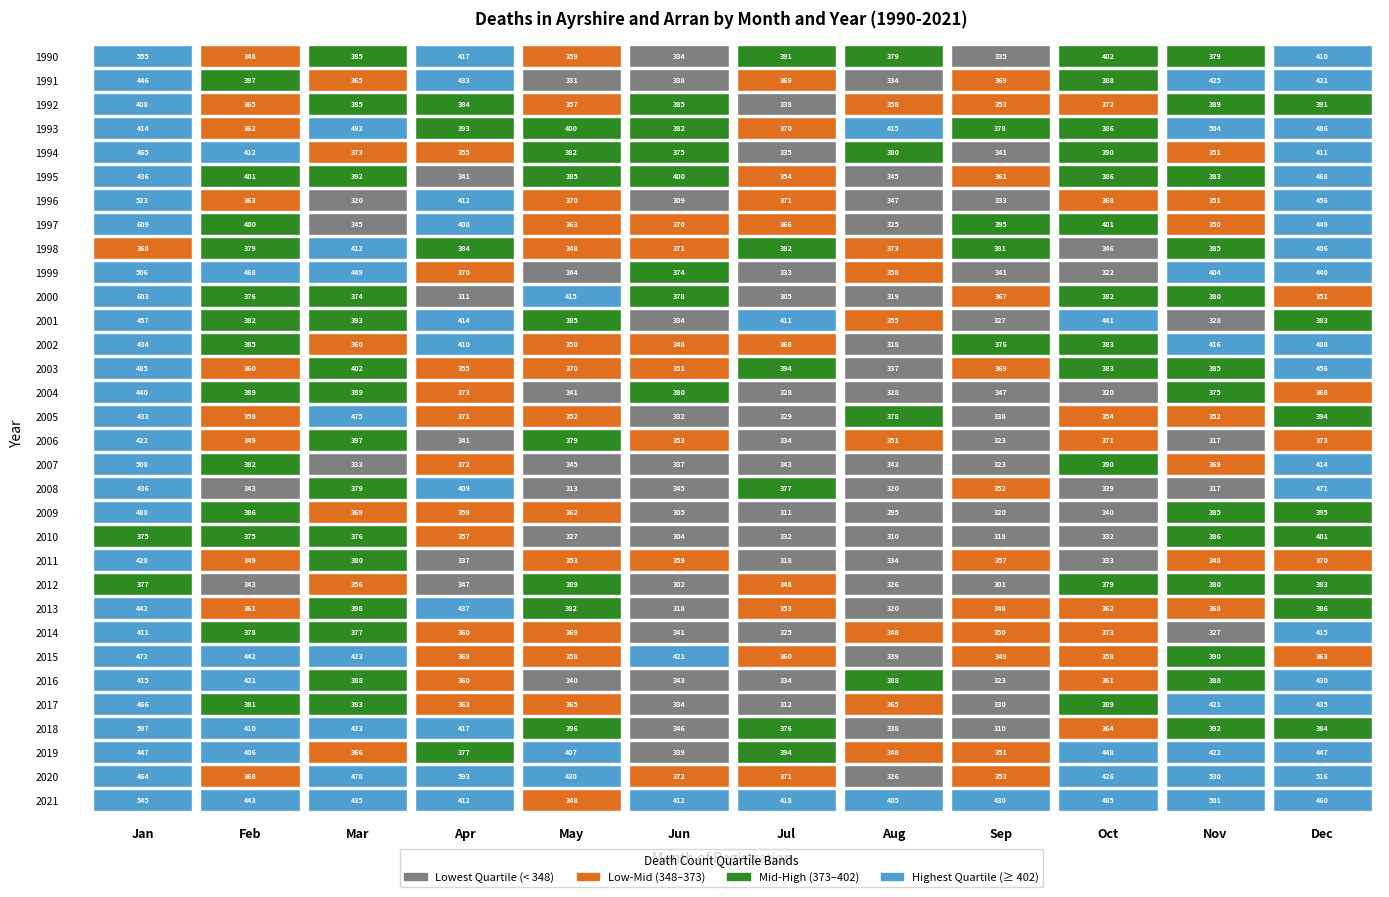

At which label is 2009 closest to 391?

11